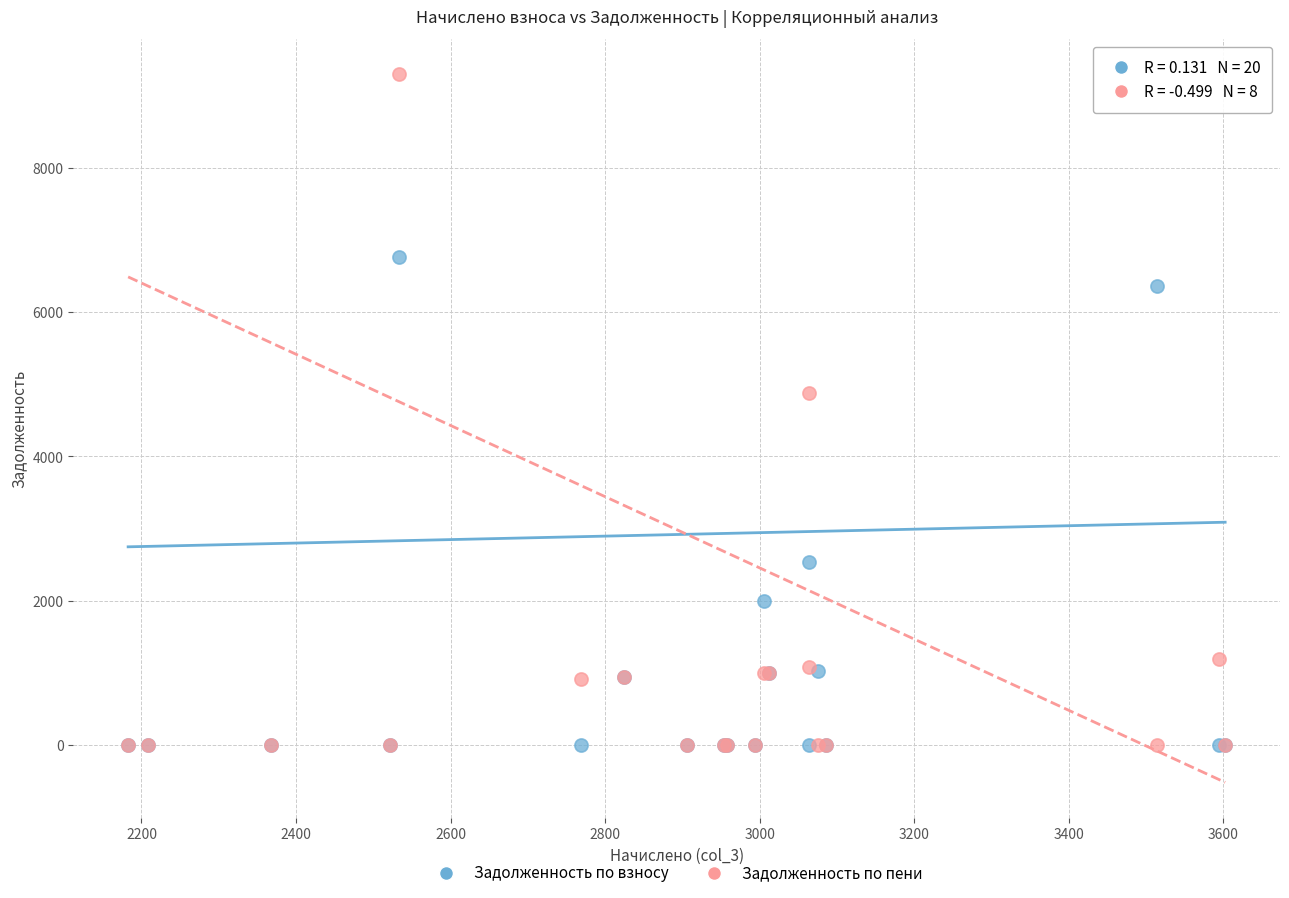

Across all series, what Y value is closest to 4643?

4871.8